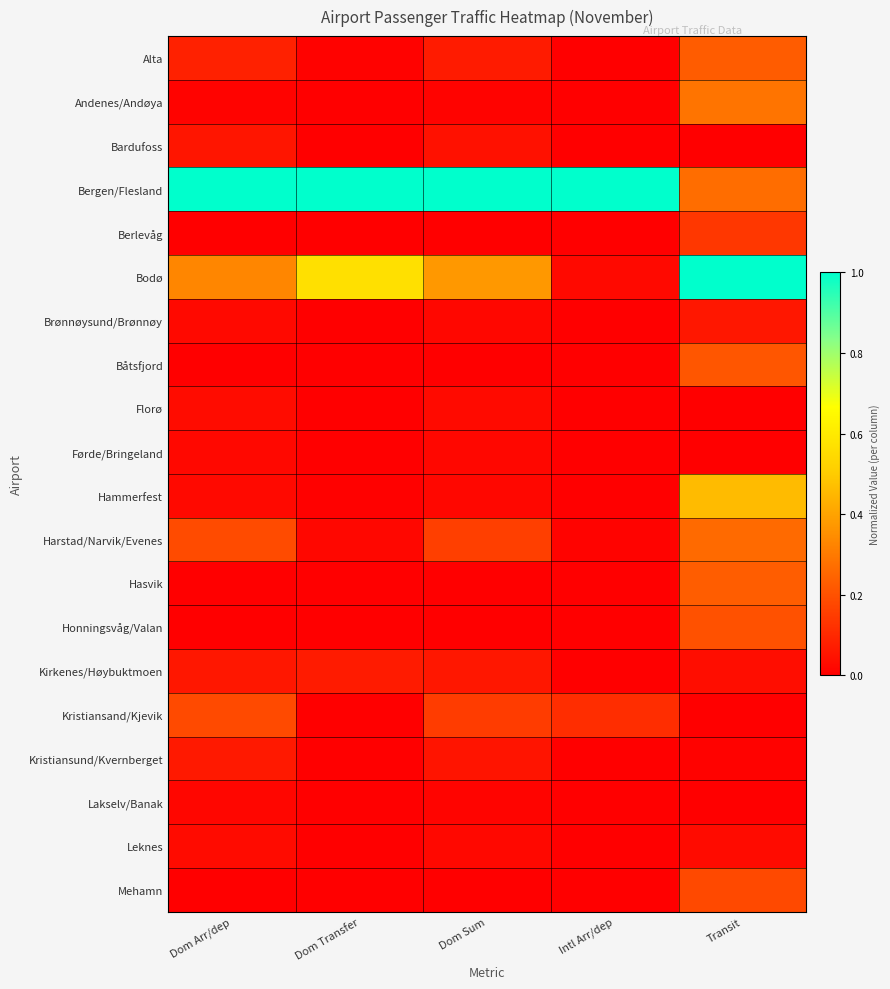

Which series has the largest range (max minus min)?

Bodø